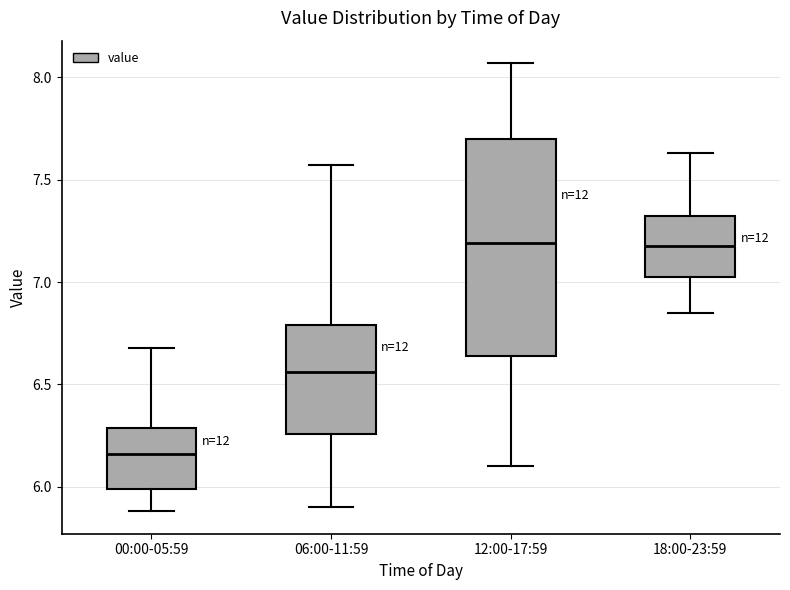

Reading left to right, read every box against the y-axis: the position of its median line, the range the box covers, and the ends of its whiskers. The values are not printed on the chart, so give them approximately, as read against the axis.

00:00-05:59: median 6.15, box 6.00 to 6.30, whiskers 5.90 to 6.70
06:00-11:59: median 6.55, box 6.25 to 6.80, whiskers 5.90 to 7.55
12:00-17:59: median 7.20, box 6.65 to 7.70, whiskers 6.10 to 8.05
18:00-23:59: median 7.20, box 7.05 to 7.35, whiskers 6.85 to 7.65